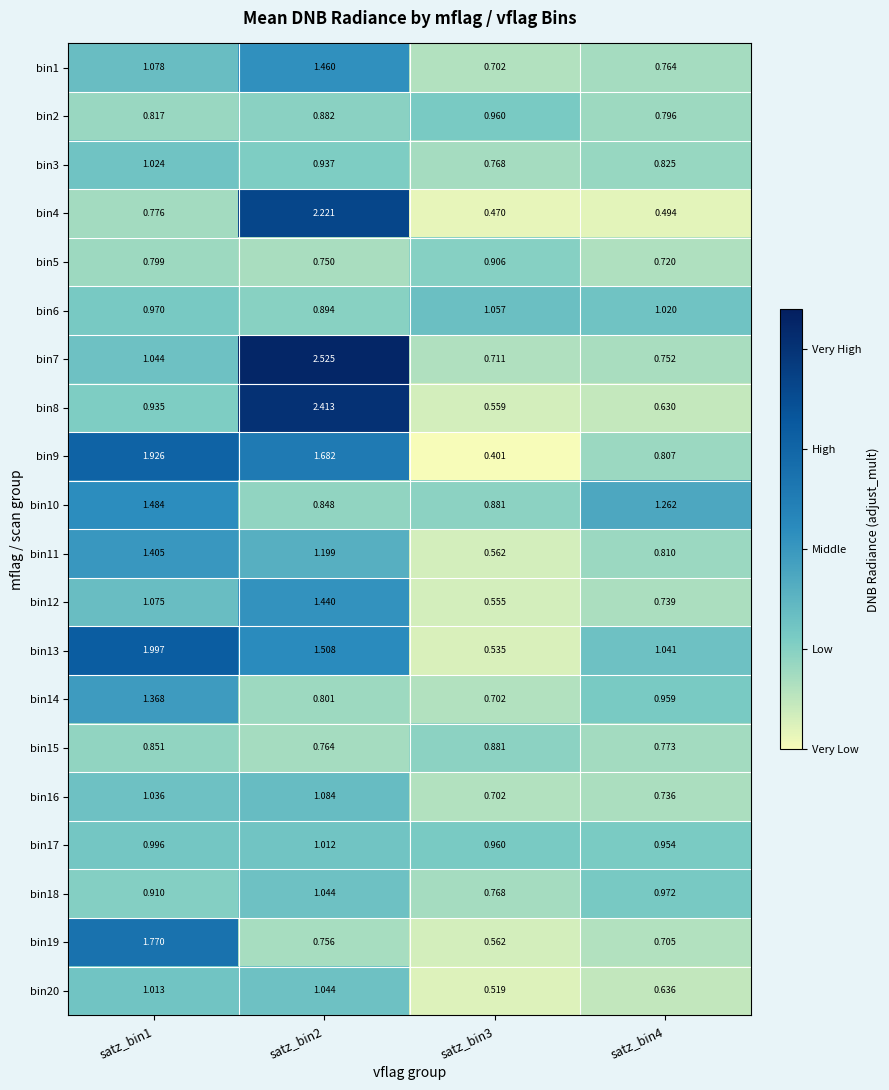

Is the value of bin20 at satz_bin3 greater than the value of bin14 at satz_bin1?

No